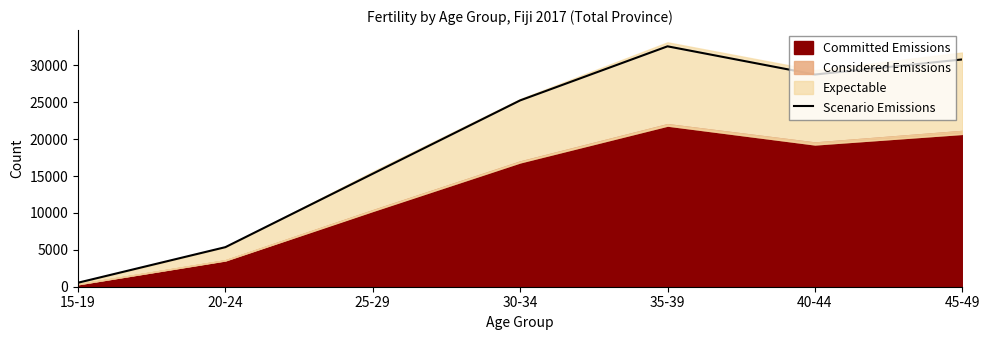

What is the change in value from 20-24 to 30-34?

+19883